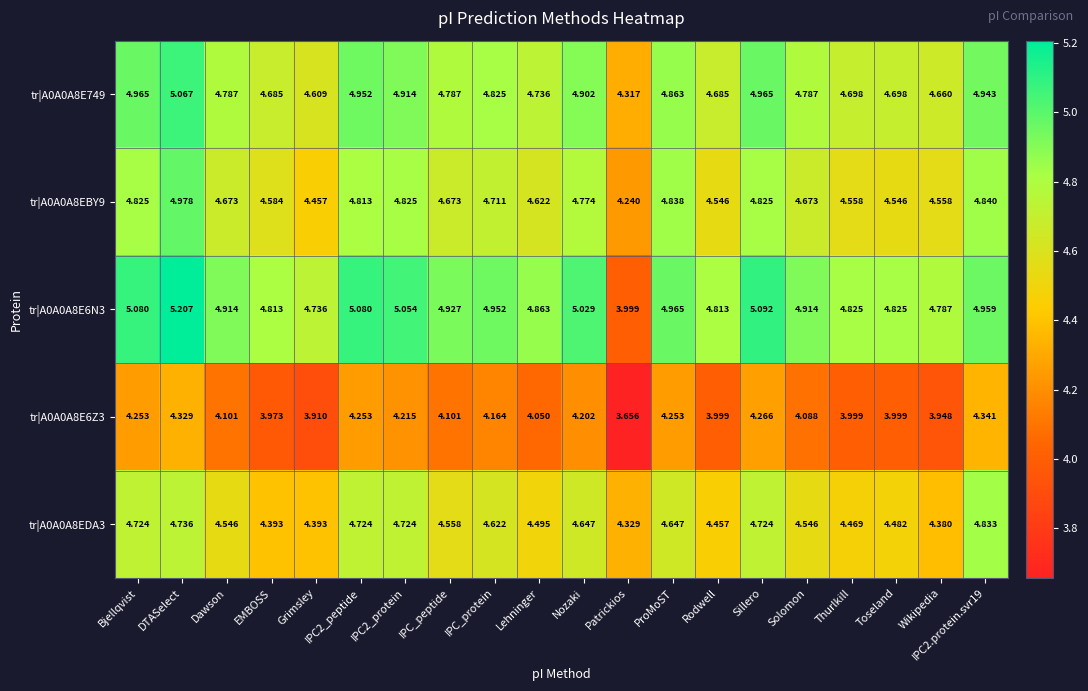

Which category has the highest value across all series?

DTASelect